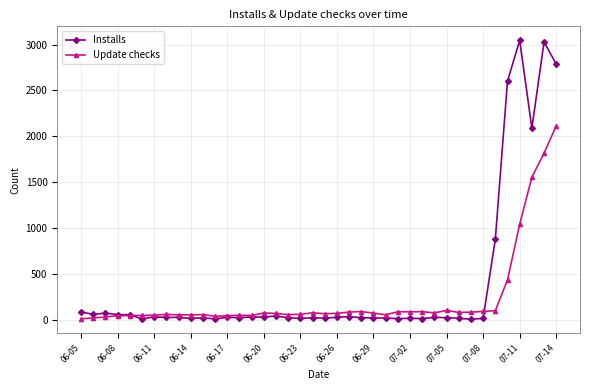

Which series has the largest total across all categories?

Installs